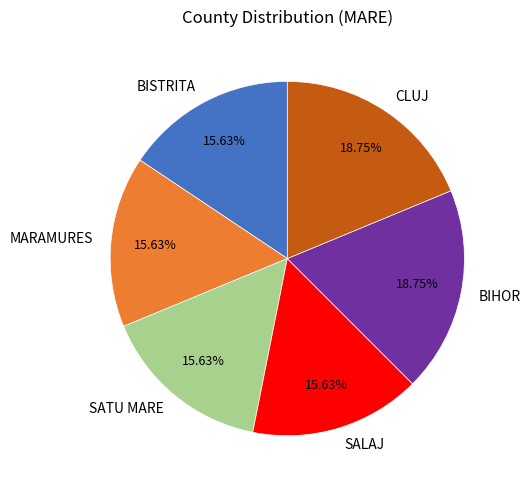

Does BISTRITA represent more than half of the total?

No